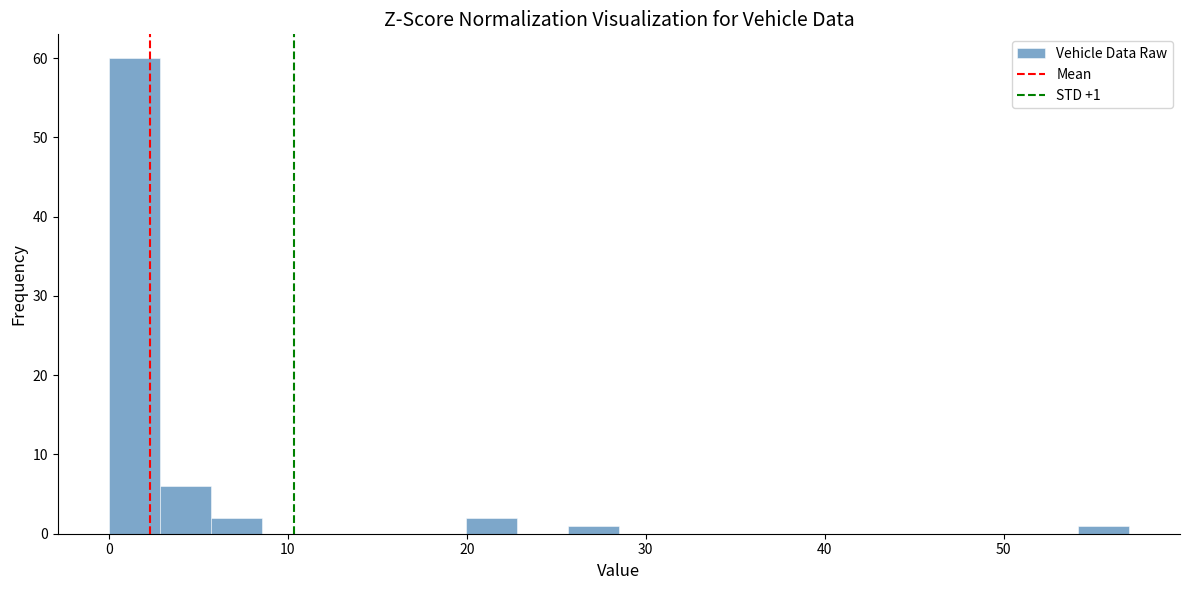

Around what value on the x-axis is the tallest bar? Give the approximate position of its centre, as read against the axis.

1